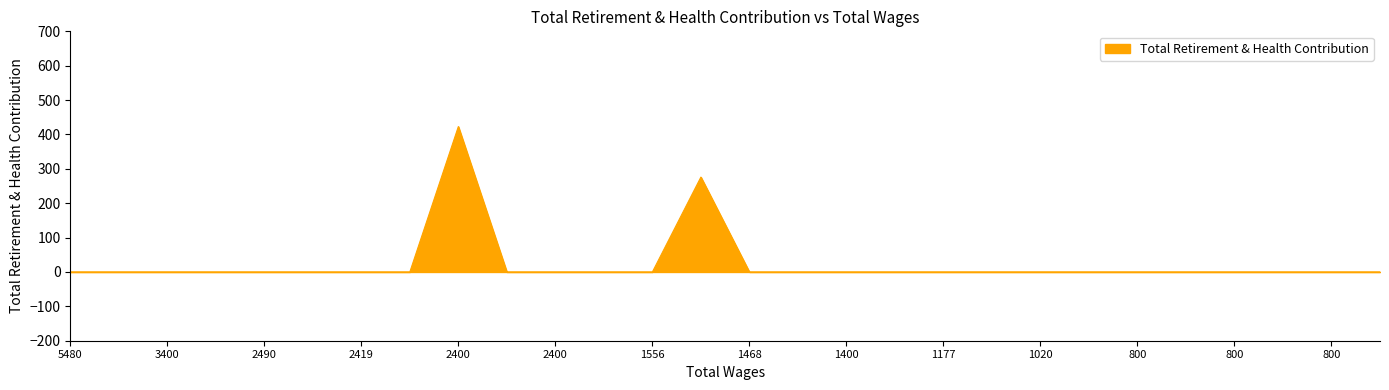

What is the greatest value displayed?

423